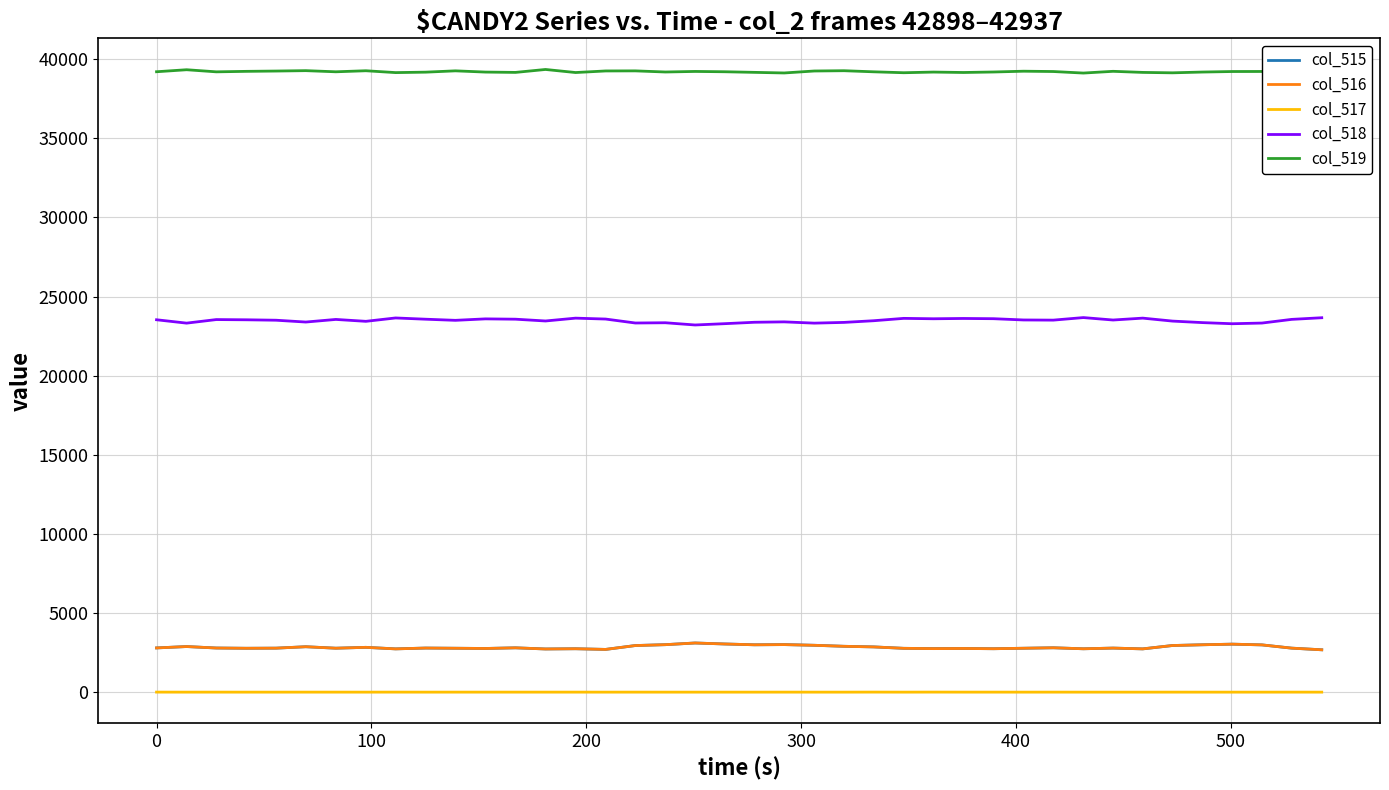

Is this an area chart (filled region under the line)?

No